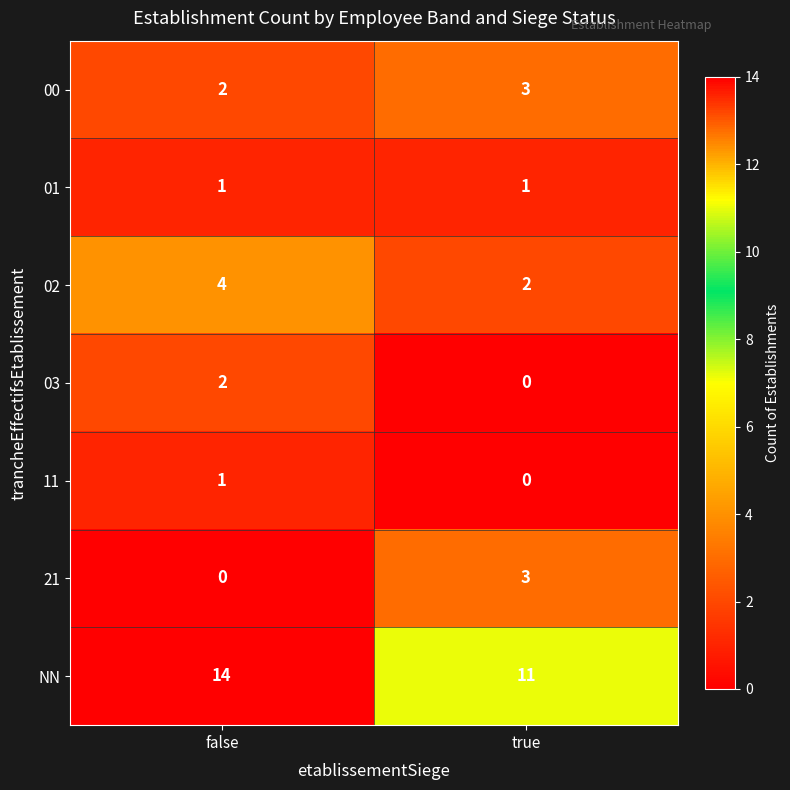

What is the greatest value displayed?

14